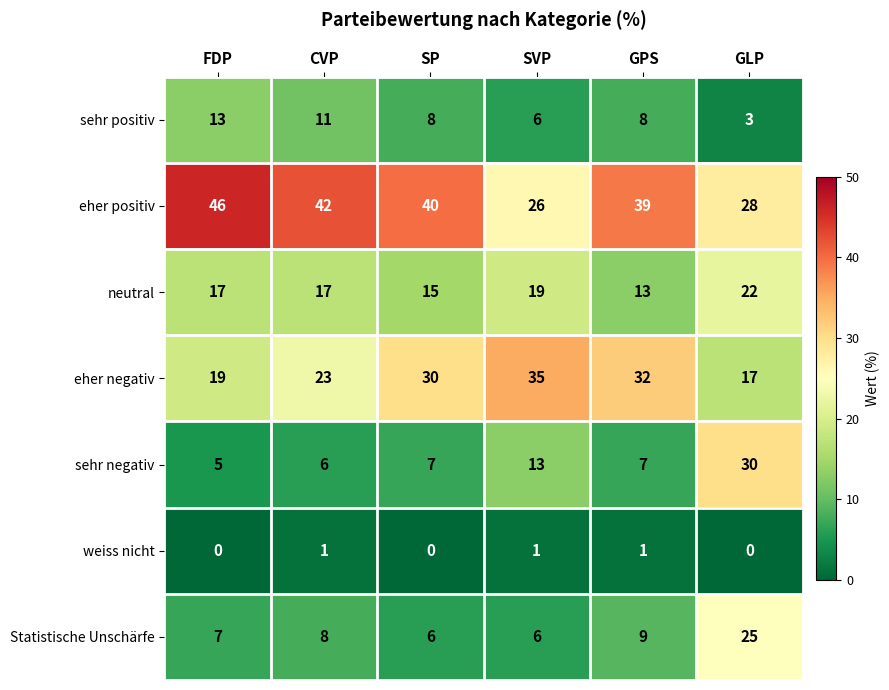

How many distinct data groups are displayed?

7